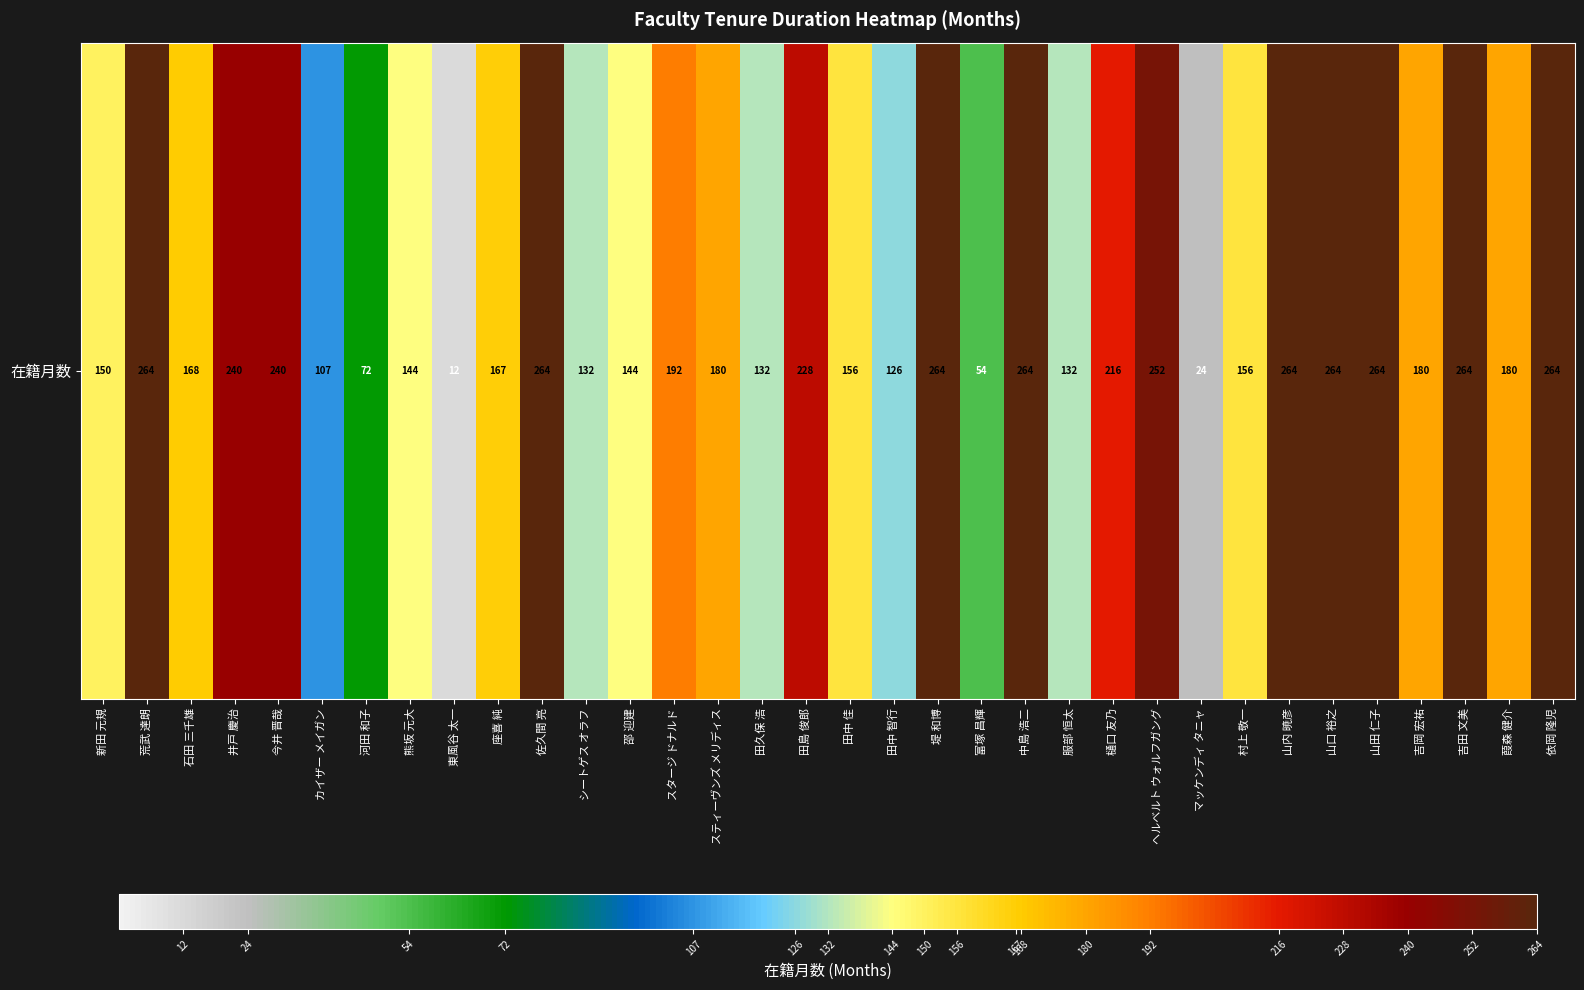

Between 田中 佳 and 吉田 文美, which is larger?

吉田 文美